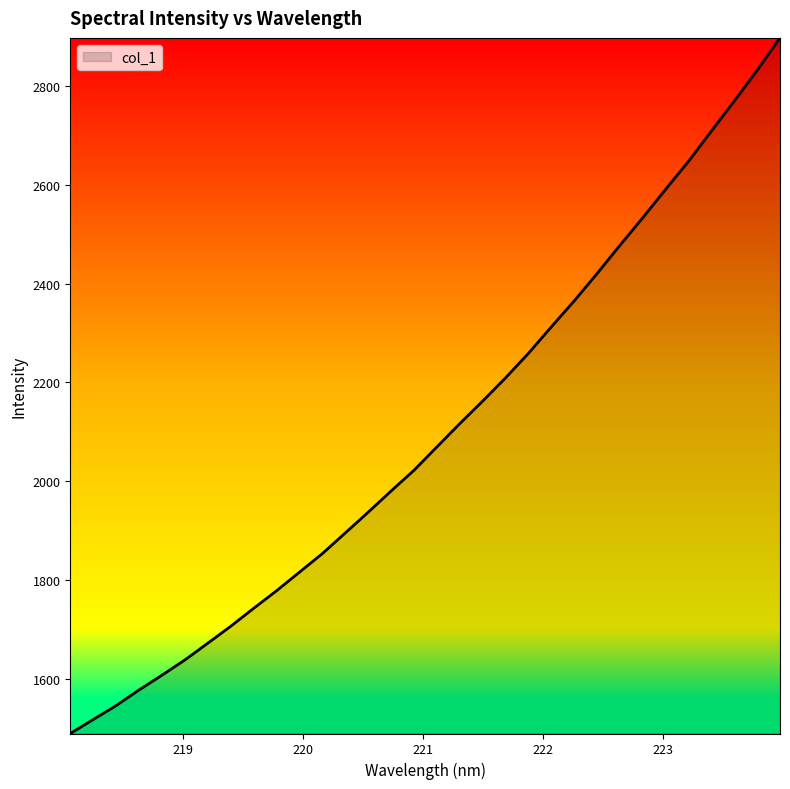

Does the chart display data point markers on the line(s)?

No